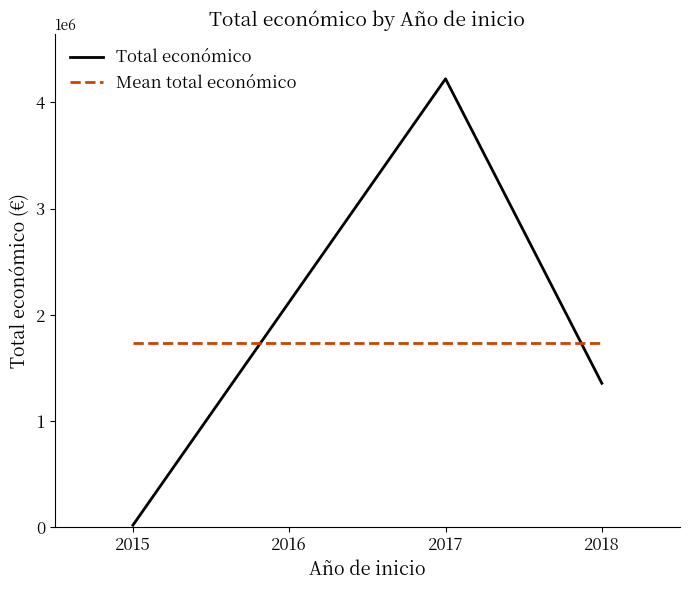

What is the average value of the Total económico series?

1865123.5